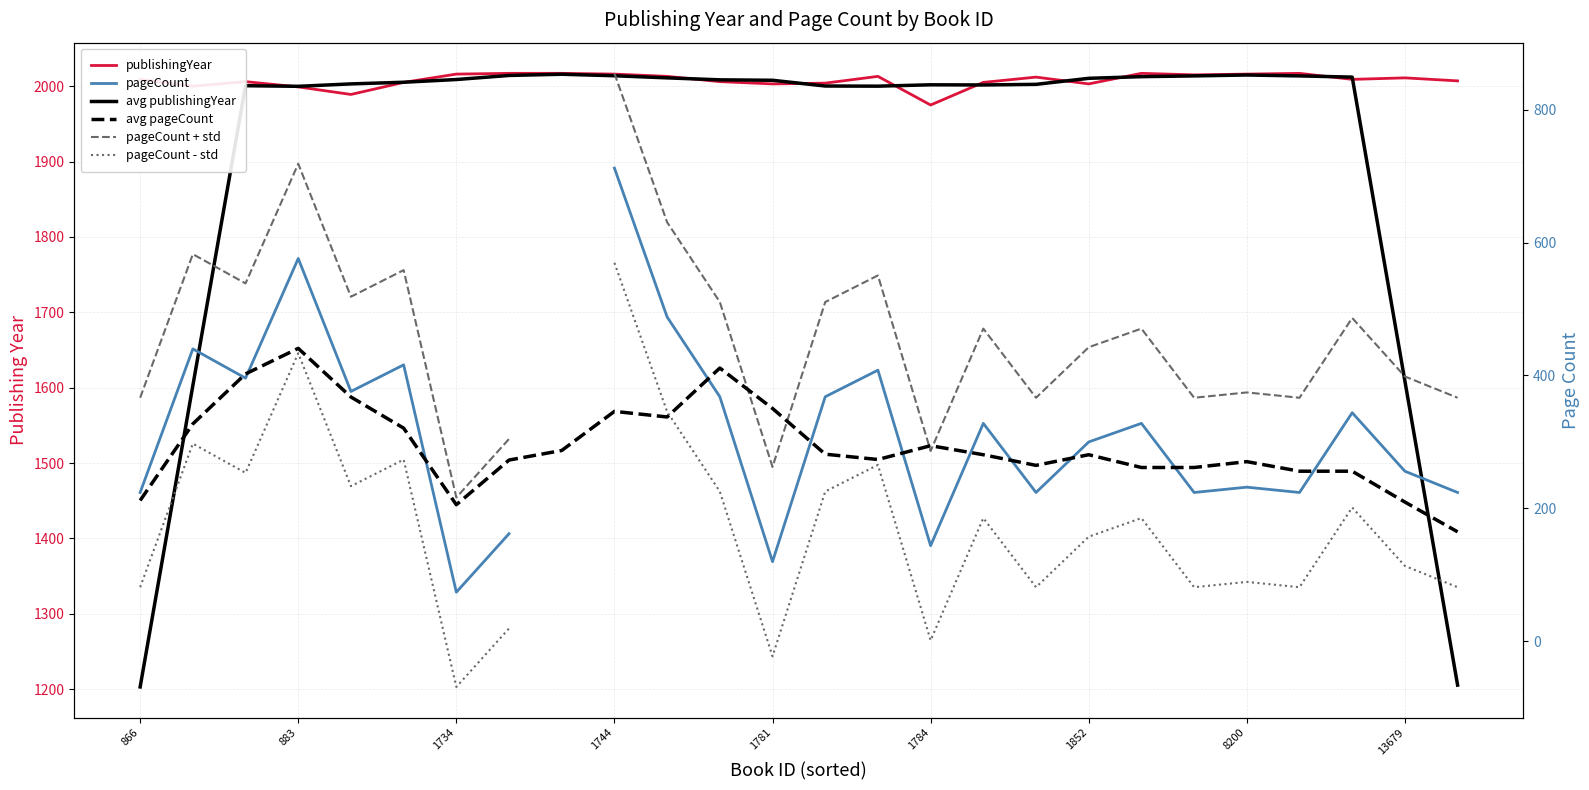

True or false: pageCount + std and pageCount cross at least once.

False